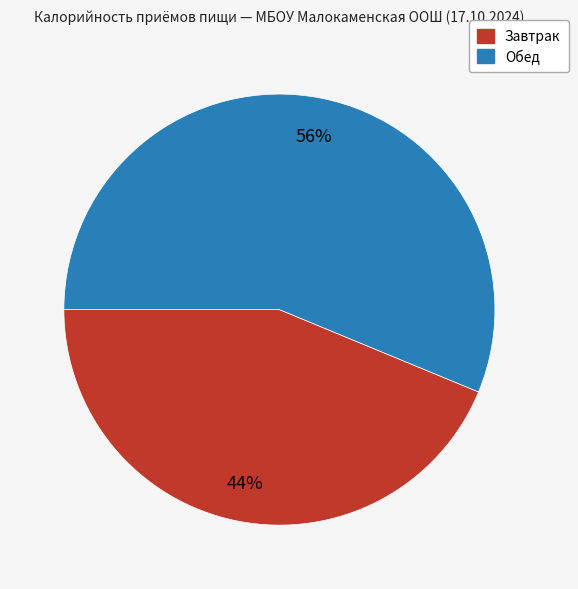

What is the smallest slice in the pie chart?

Завтрак